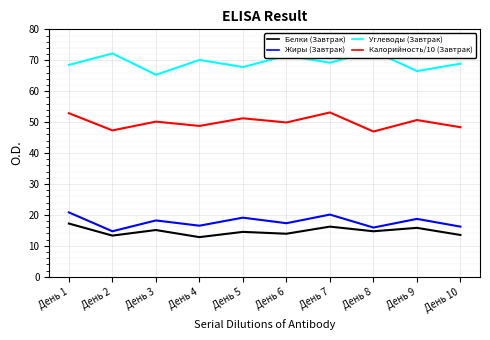

What is the sum of the Углеводы (Завтрак) values at День 4 and День 10?

139.0